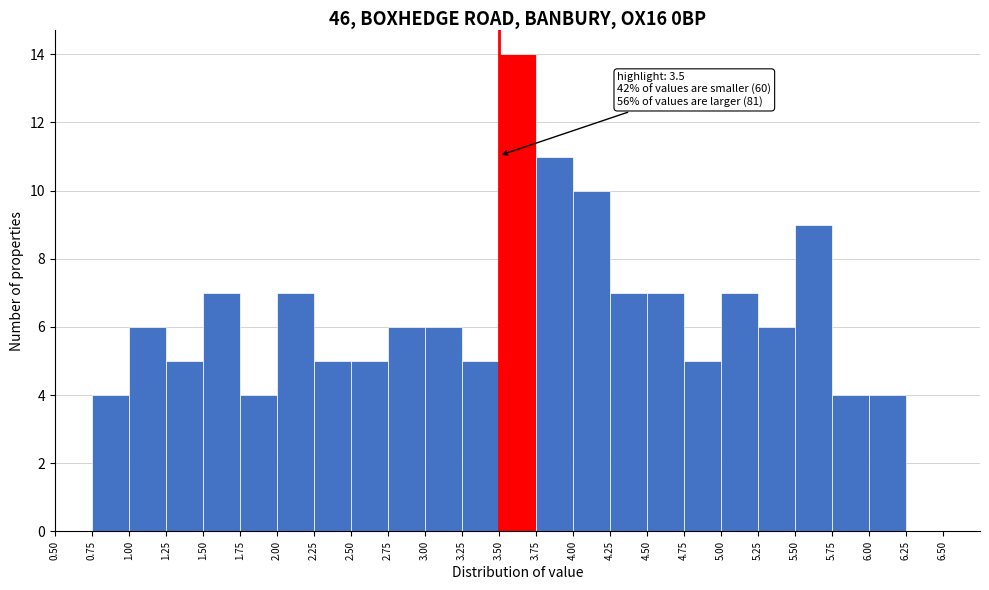

Over which range of the x-axis is the bar tallest?

3.50 to 3.75